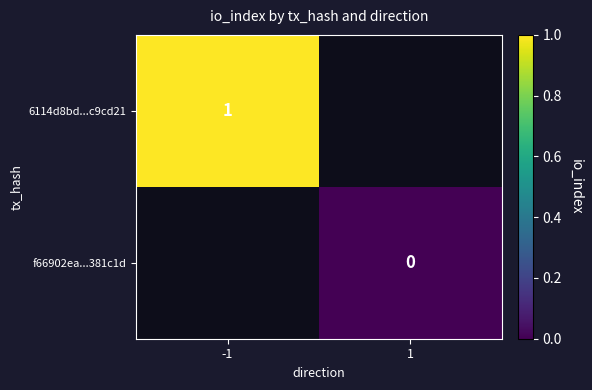

Is it true that 6114d8bd...c9cd21 equals 0 at -1?

False